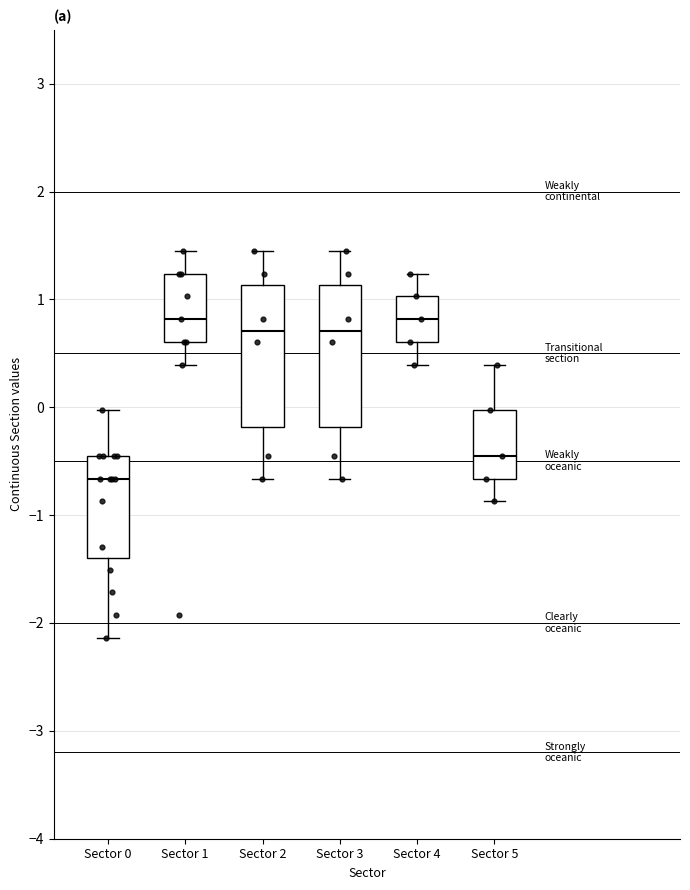

Reading left to right, transcribe this box plot: for each box, give where its median line is, the range the box spans, and where its two whiskers end, as read against the y-axis. The values are not printed on the chart, so give them approximately, as read against the axis.

Sector 0: median -0.7, box -1.4 to -0.4, whiskers -2.1 to 0.0
Sector 1: median 0.8, box 0.6 to 1.2, whiskers 0.4 to 1.5
Sector 2: median 0.7, box -0.2 to 1.1, whiskers -0.7 to 1.5
Sector 3: median 0.7, box -0.2 to 1.1, whiskers -0.7 to 1.5
Sector 4: median 0.8, box 0.6 to 1.0, whiskers 0.4 to 1.2
Sector 5: median -0.4, box -0.7 to 0.0, whiskers -0.9 to 0.4